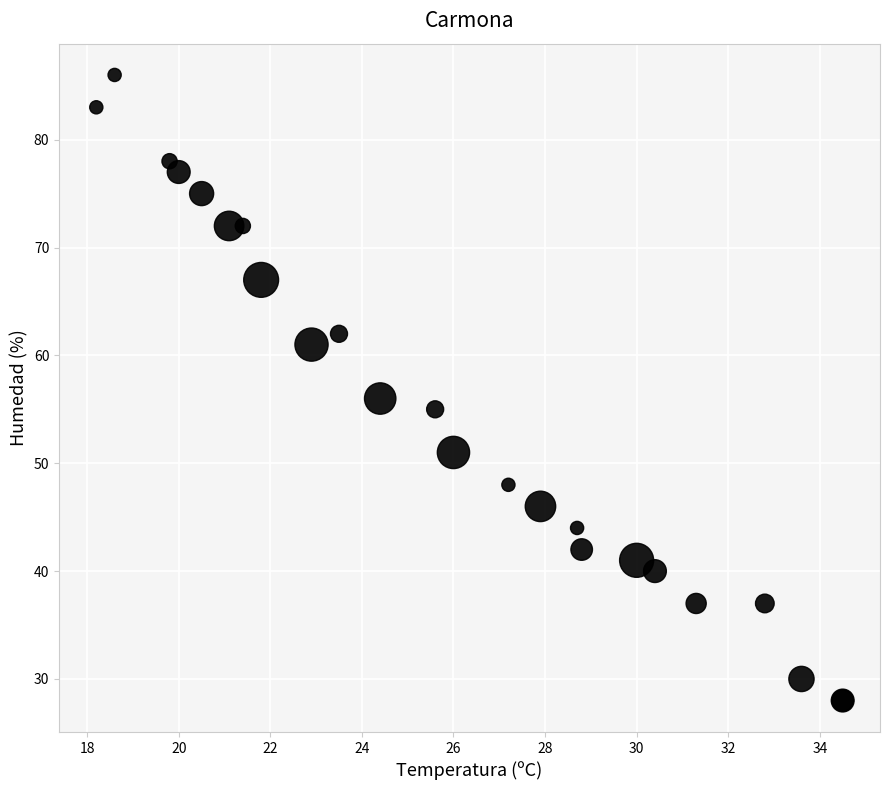

What Y value in the scatter plot is closest to 57?

56